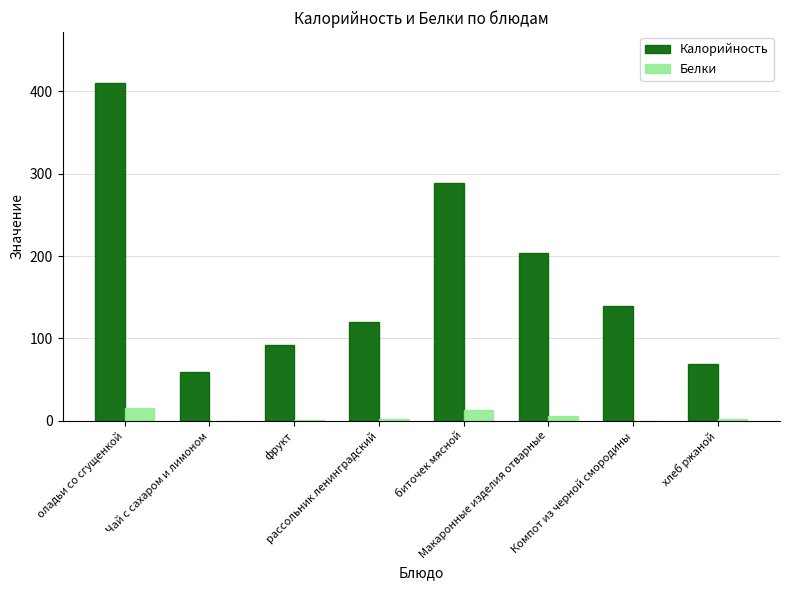

Which series has the largest total across all categories?

Калорийность